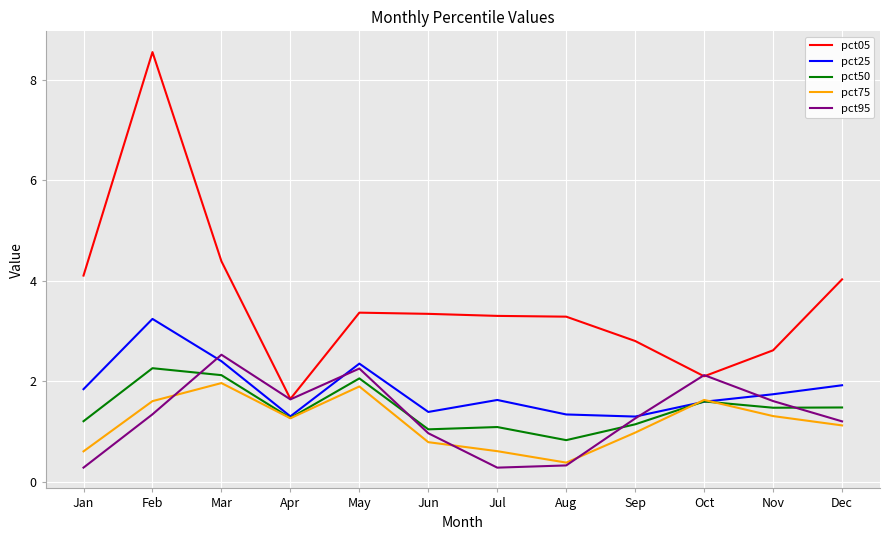

True or false: pct75 and pct05 cross at least once.

False